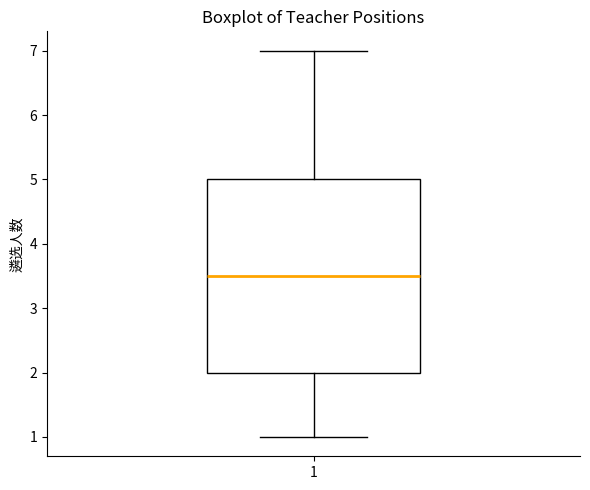

Transcribe this box plot: give where the median line is, the range the box spans, and where the two whiskers end, as read against the y-axis. The values are not printed on the chart, so give them approximately, as read against the axis.

median 3.5, box 2.0 to 5.0, whiskers 1.0 to 7.0